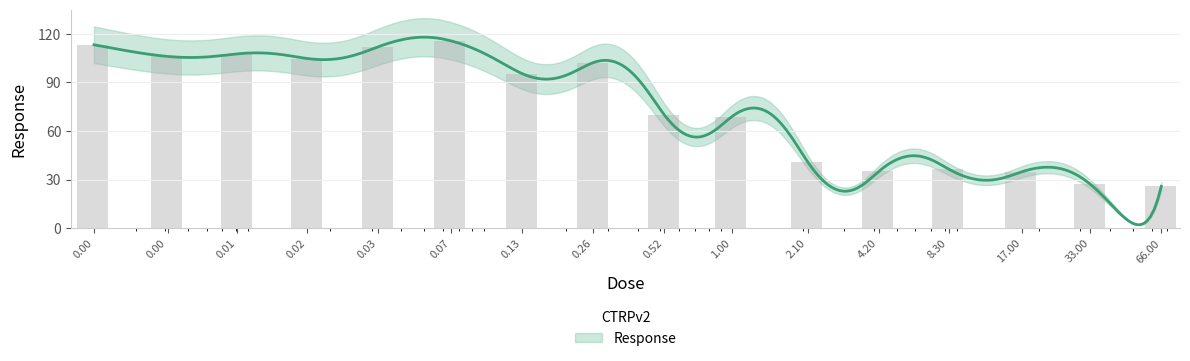

Approximately how many times larger is the value at 0.52 compared to 0.02?

0.7